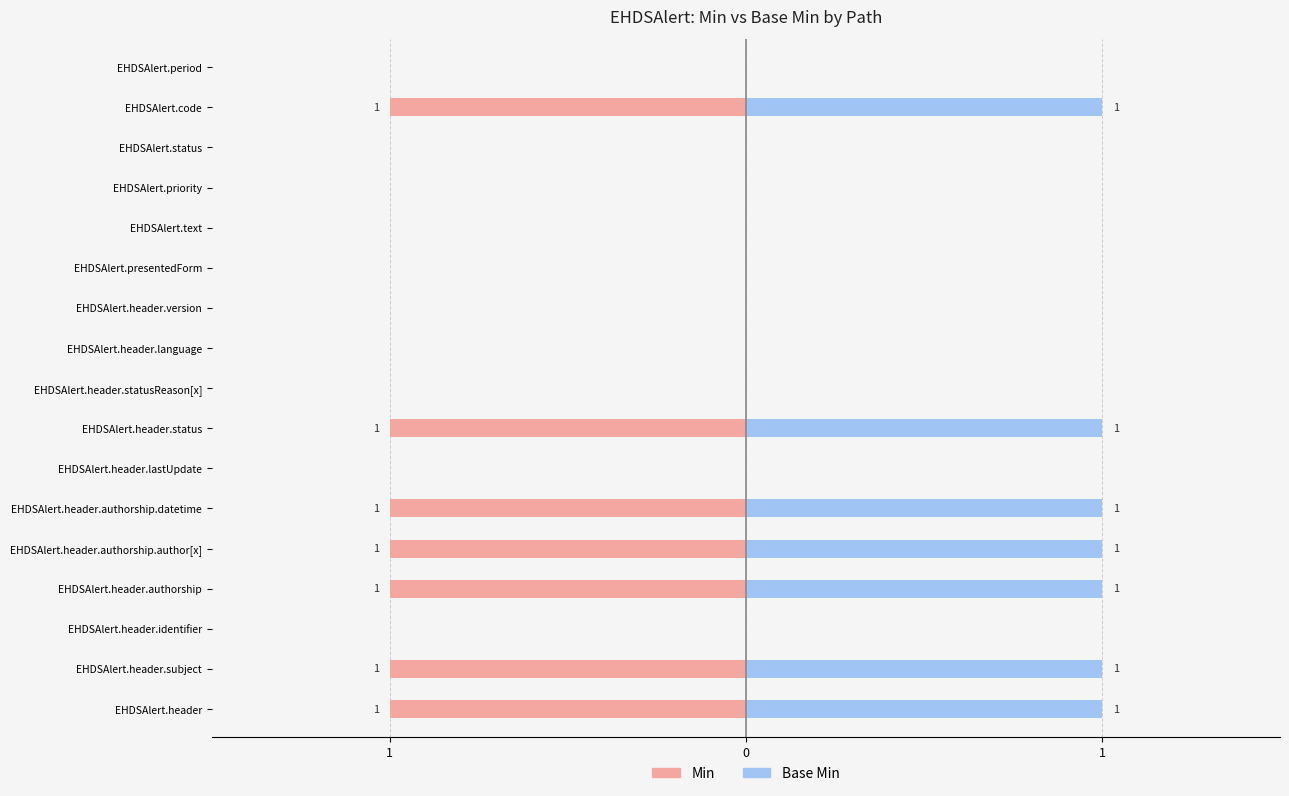

Reading left to right, transcribe all the data shown in this chart.

Min: -1	-1	0	-1	-1	-1	0	-1	0	0	0	0	0	0	0	-1	0
Base Min: 1	1	0	1	1	1	0	1	0	0	0	0	0	0	0	1	0